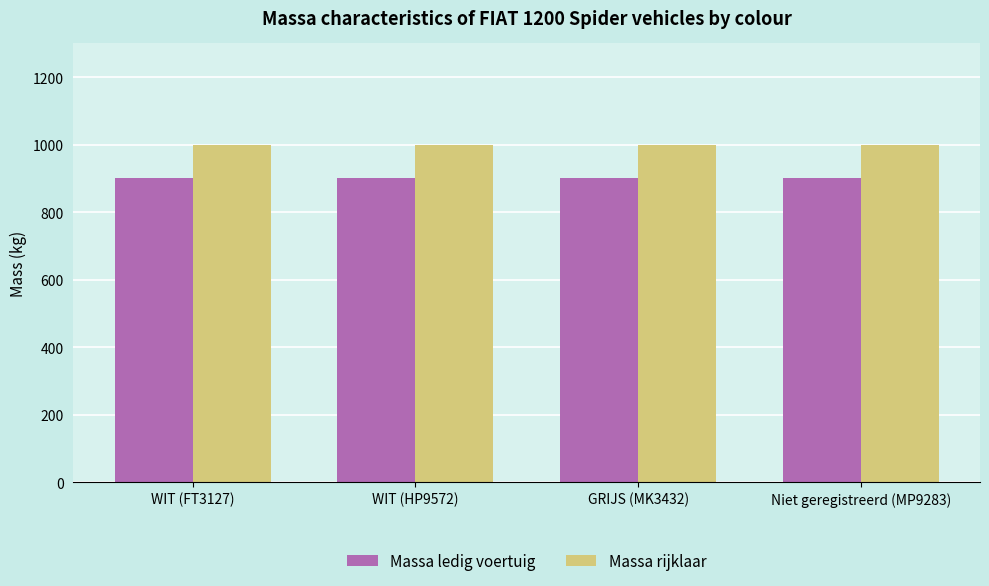

What is the spread (max minus min) of values at Niet geregistreerd (MP9283)?

100